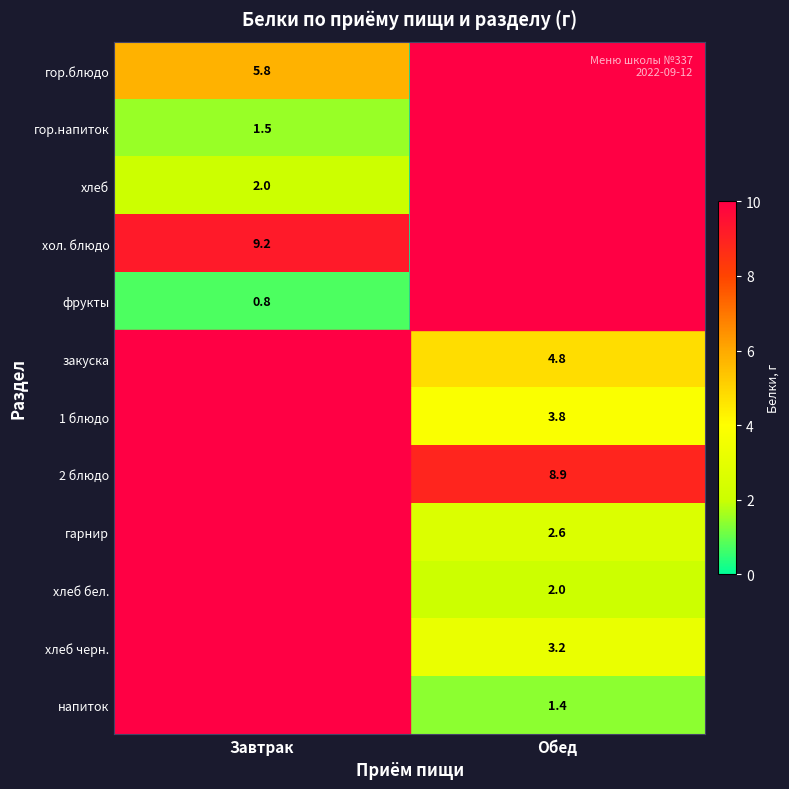

The value of хлеб бел. at Обед is 3.4. True or false?

False